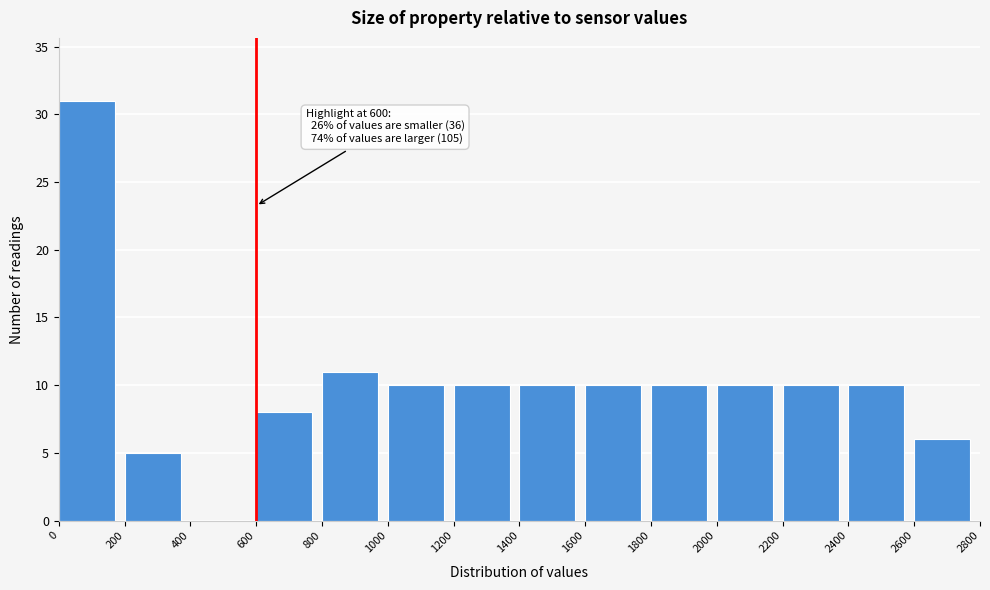

Over which range of the x-axis is the bar tallest?

0 to 200